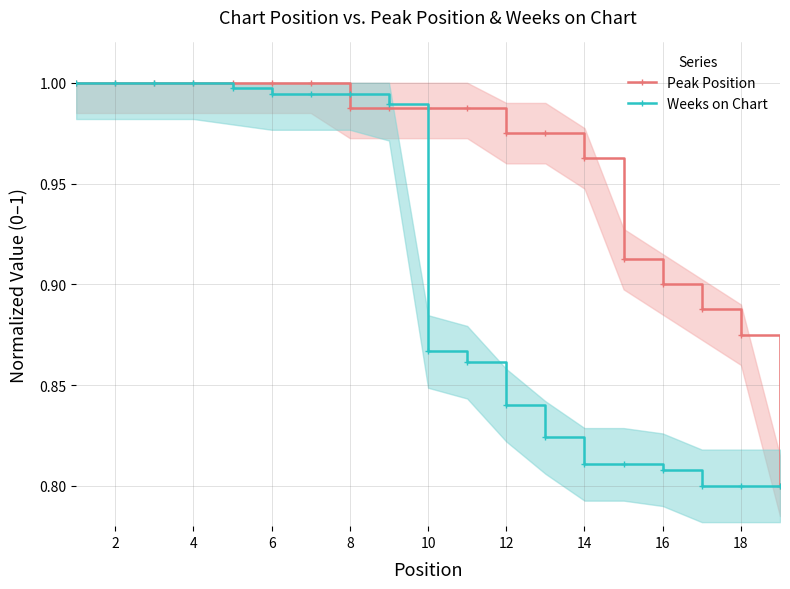

Rank the series by their maximum value, from highest to lowest.

Peak Position, Weeks on Chart